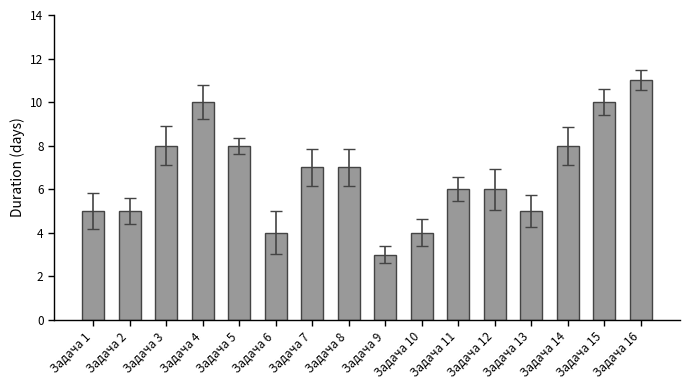

How many series are shown in this chart?

1